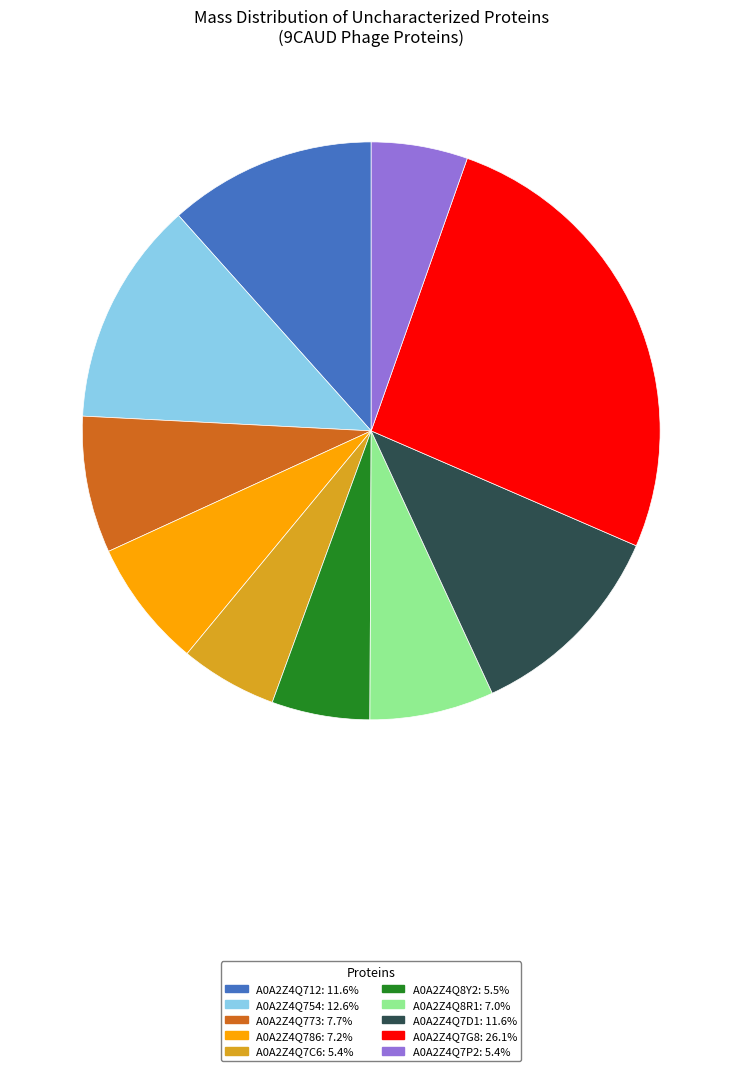

Is the sum of A0A2Z4Q786 and A0A2Z4Q8R1 greater than half?

No